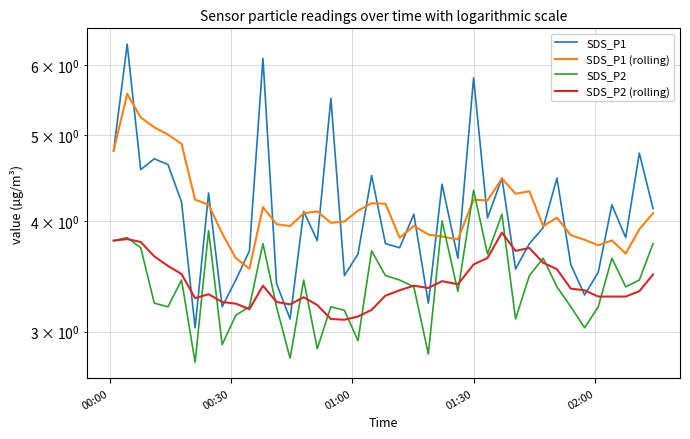

True or false: SDS_P2 has more than 1 interior local peaks.

True